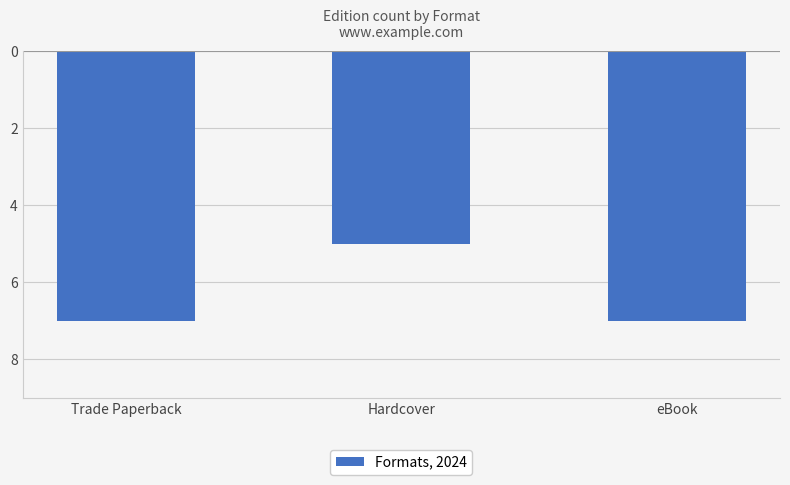

What is the label of the 2nd bar from the left?

Hardcover